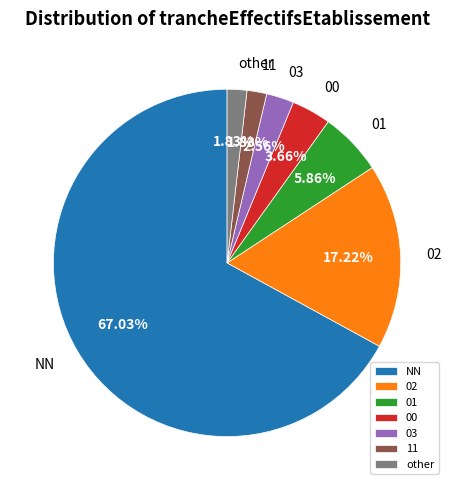

What is the ratio of the value at NN to the value at 11?

36.6